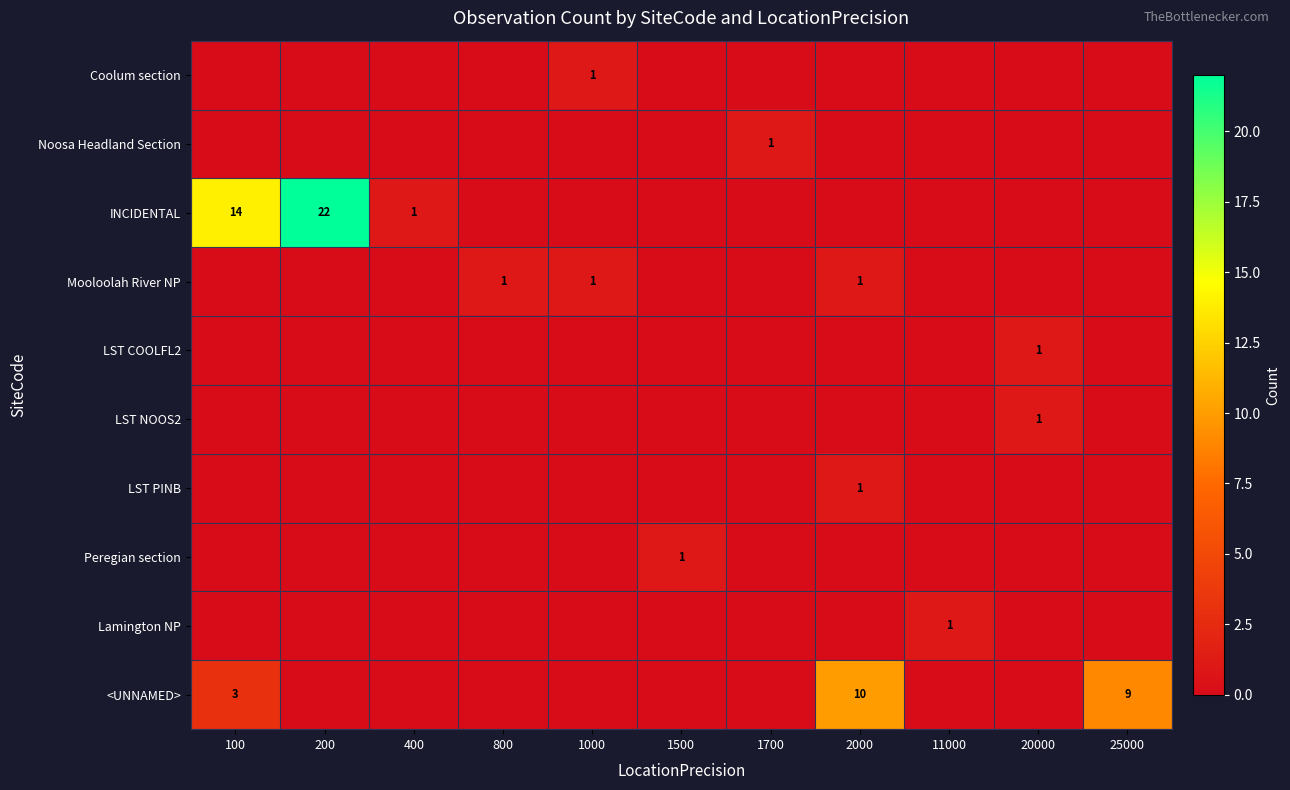

At how many categories does at least one series exceed 2?

4